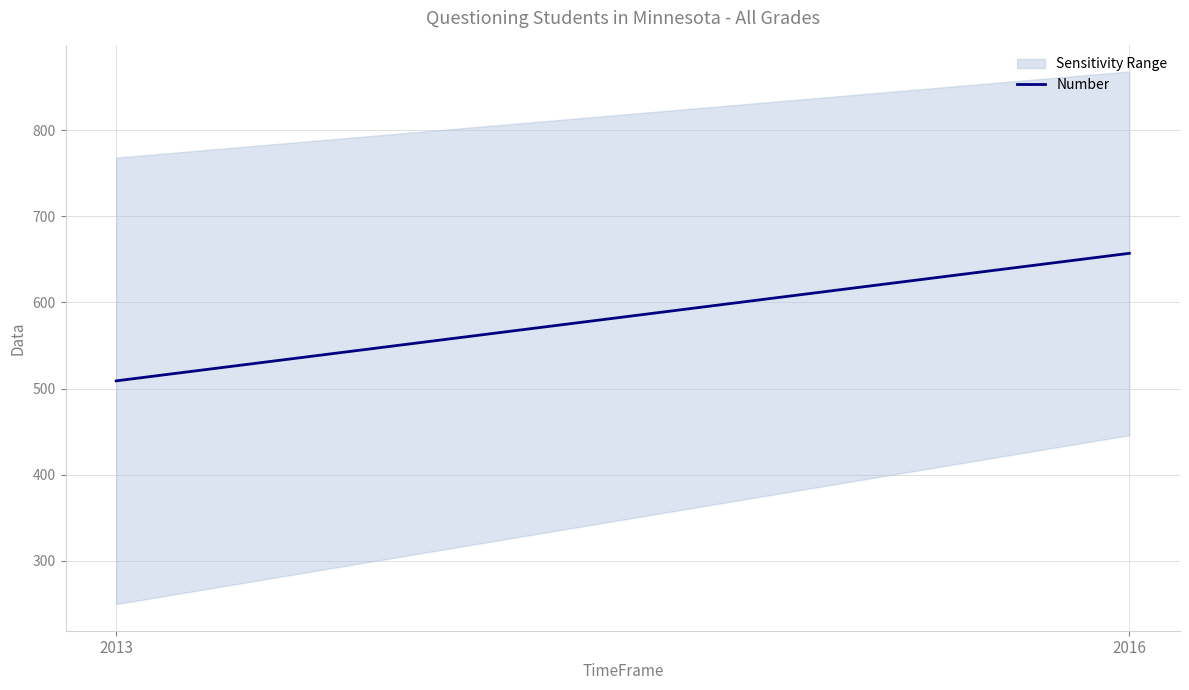

Rank the categories by value from lowest to highest.

2013, 2016